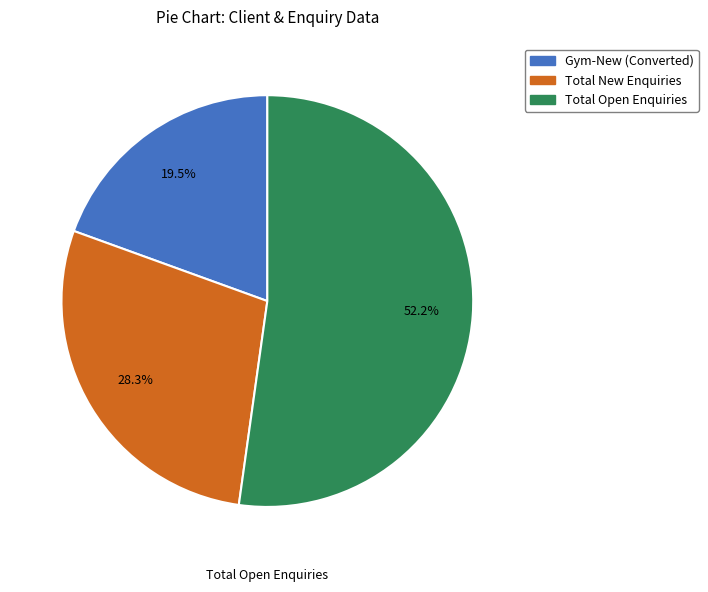

Count the number of slices in the pie.

3